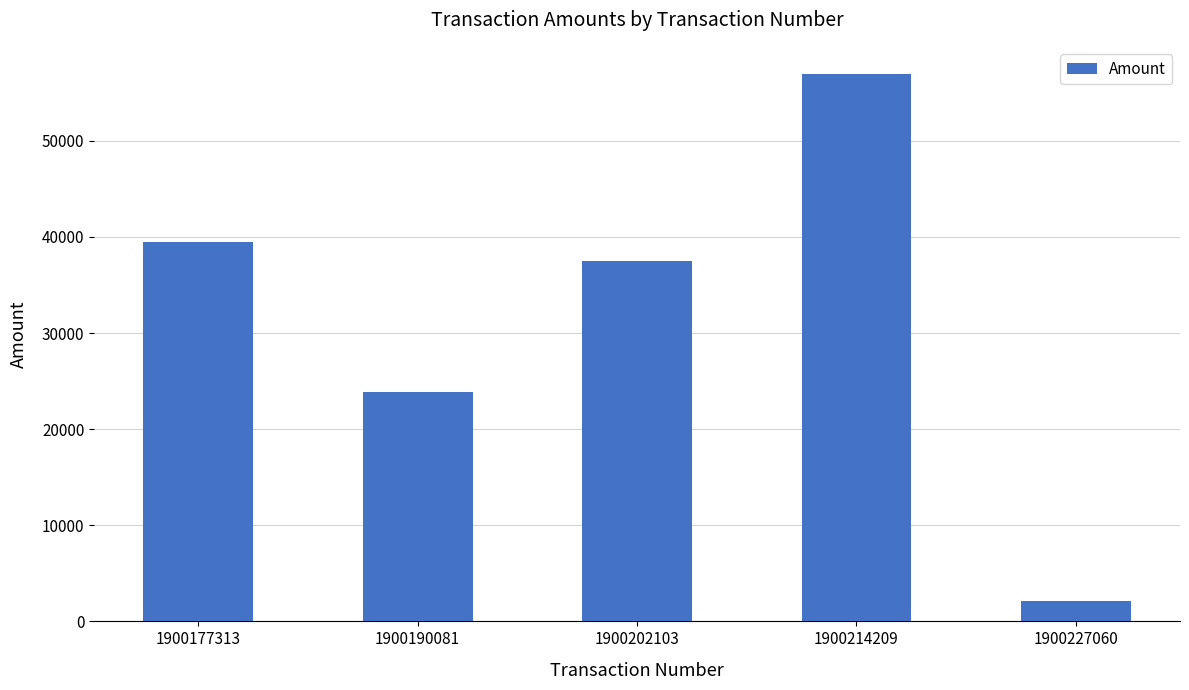

Reading left to right, transcribe all the data shown in this chart.

39496.5	23871.0	37543.5	56937.0	2088.0